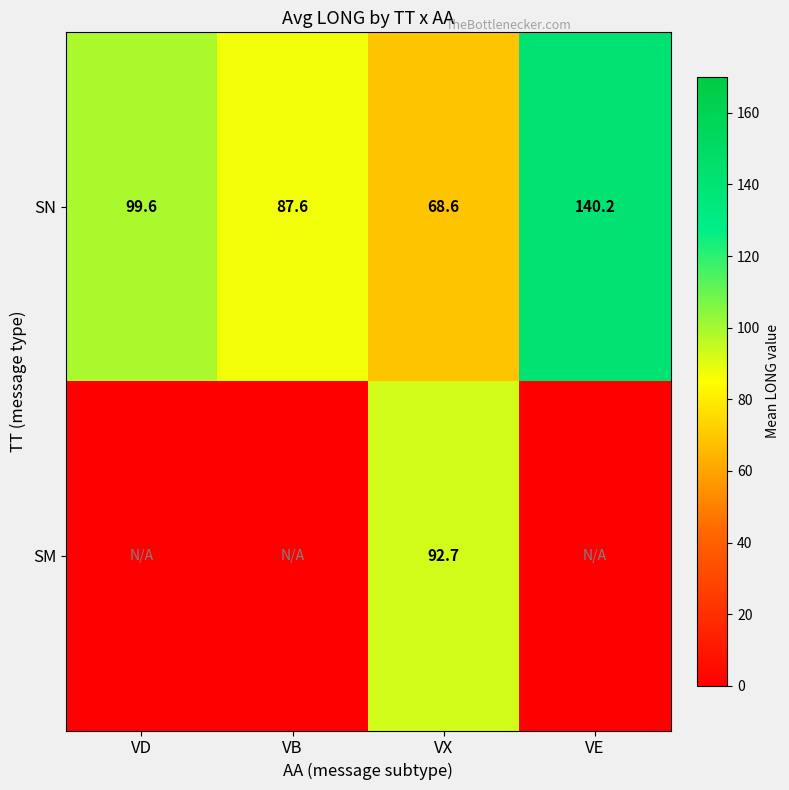

What is the highest value of the SN series?

140.2